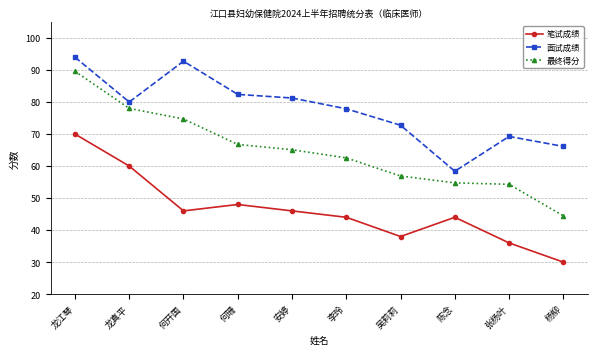

Is it true that 最终得分 equals 54.3 at 张杨叶?

True